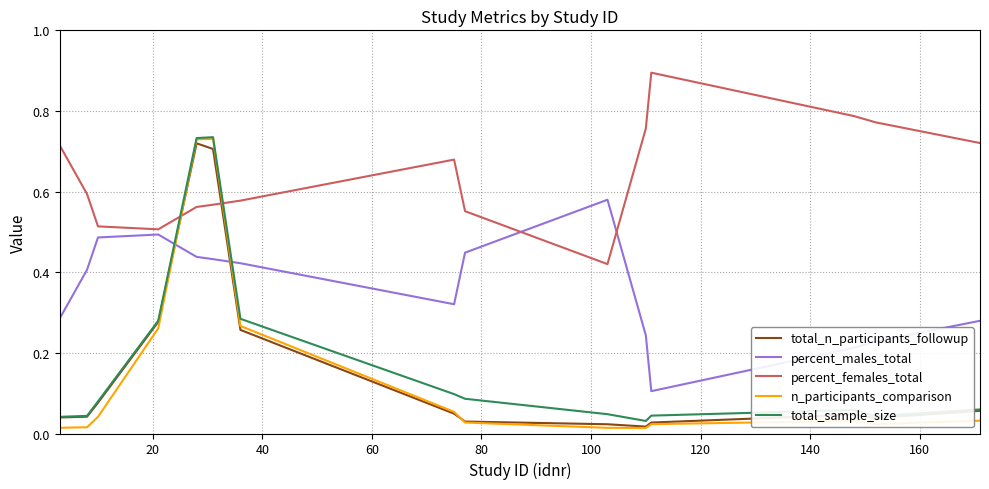

True or false: percent_males_total and total_sample_size intersect in this chart.

True